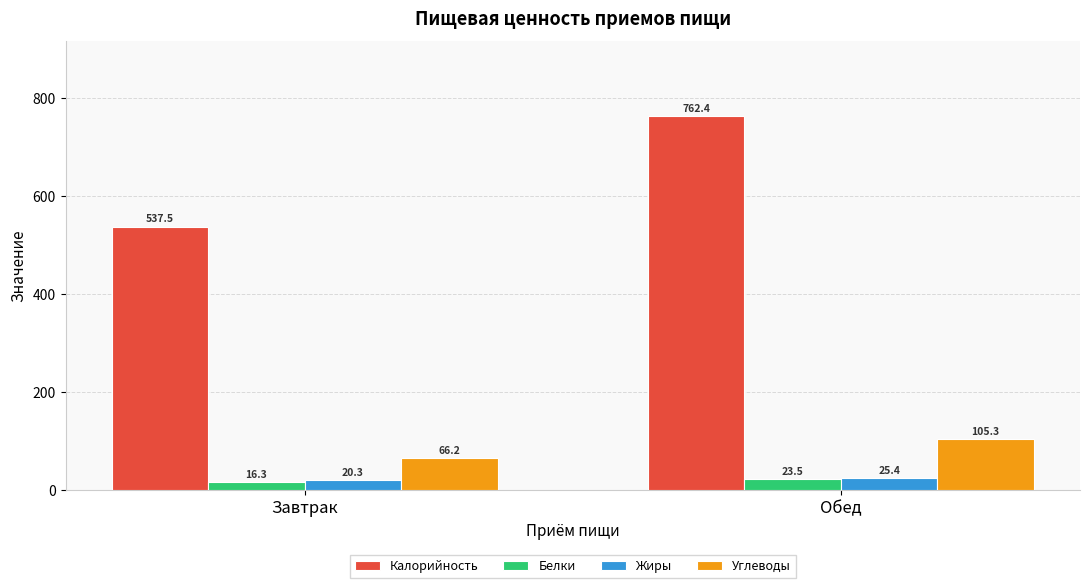

How many groups of bars are there?

2